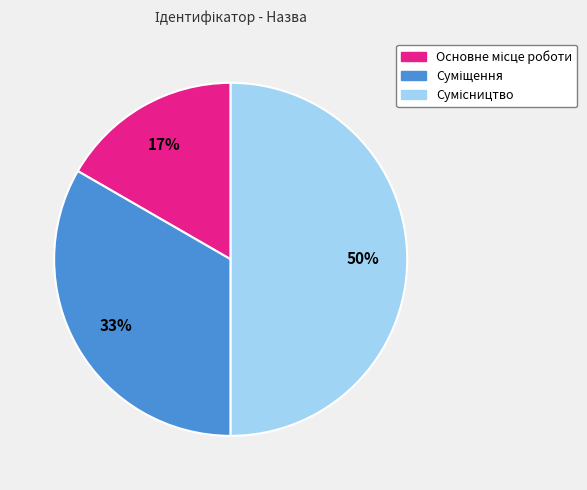

To the nearest percent, what is the average slice percentage?

33%